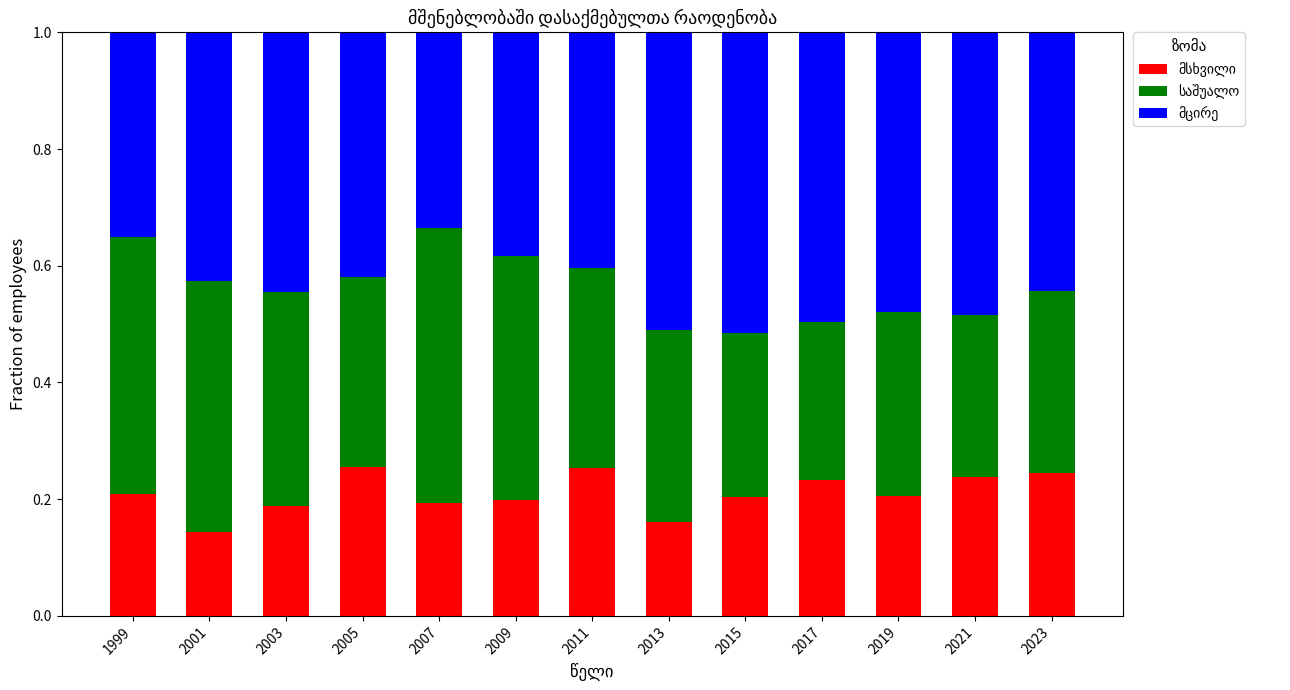

What is the average value of the მსხვილი series?

0.2